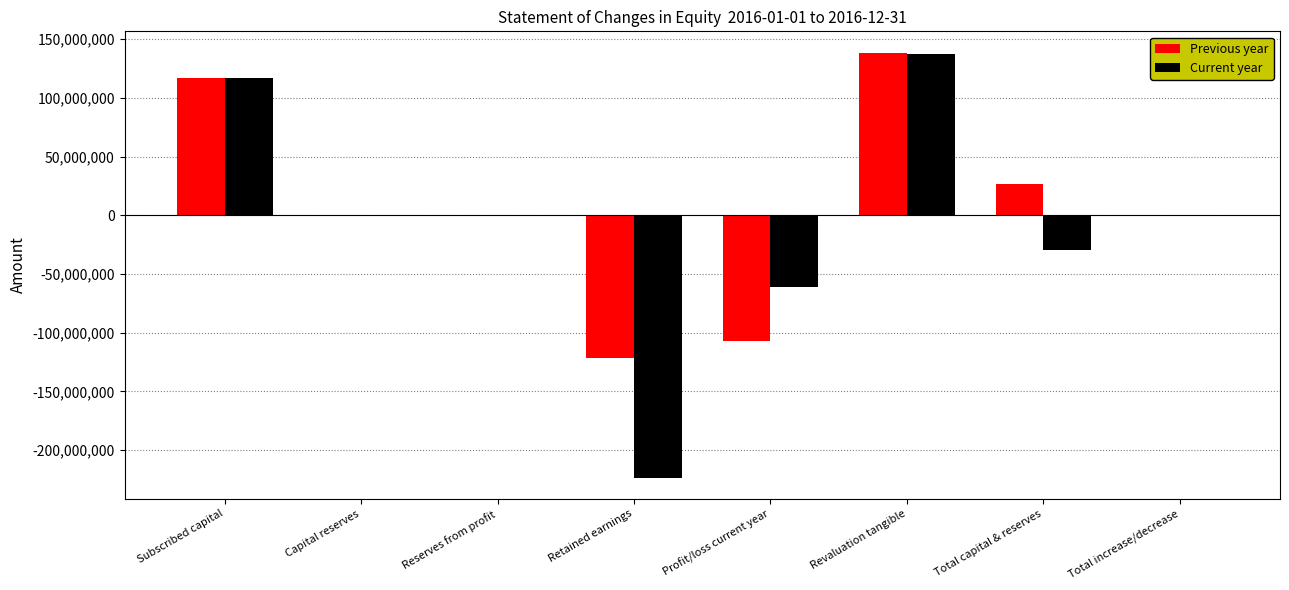

How many series are shown in this chart?

2